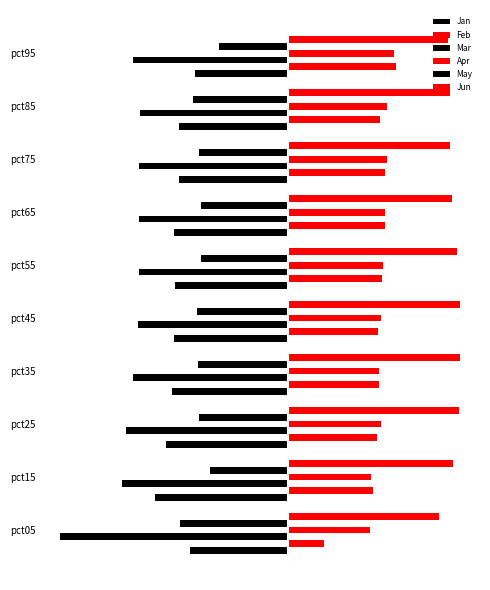

What is the smallest value displayed?

-2.3